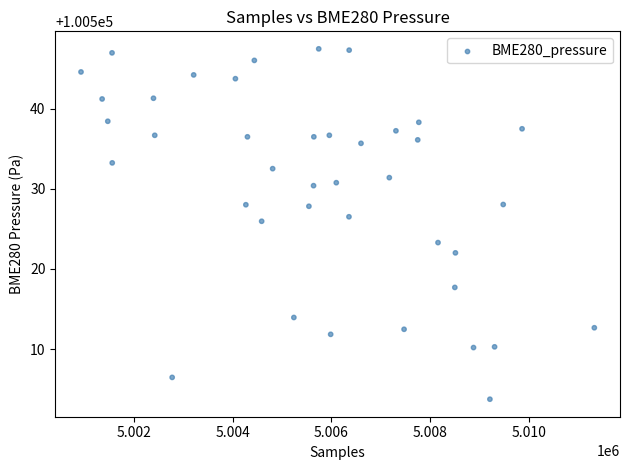

What is the range of X values (max minus min)?

10406.0